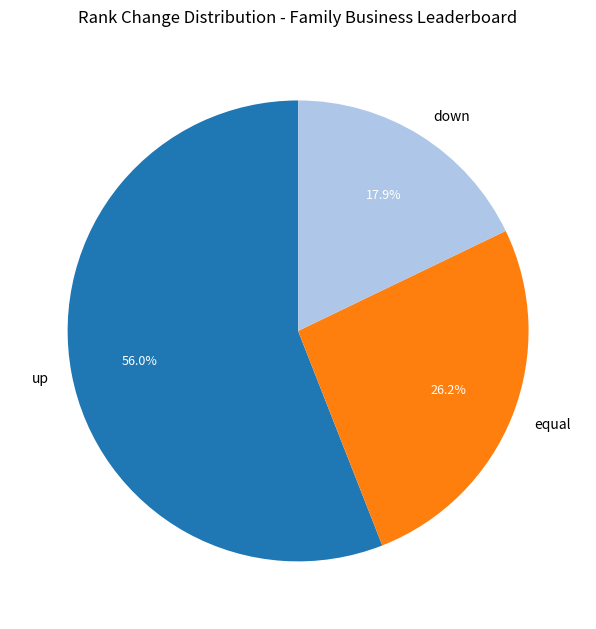

Count the number of slices in the pie.

3